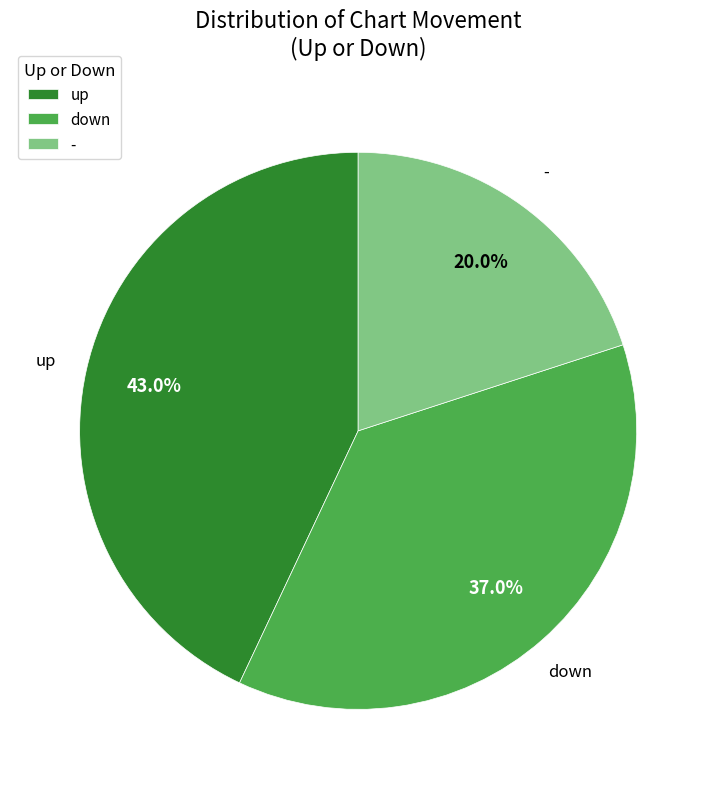

Which has a higher value, up or -?

up